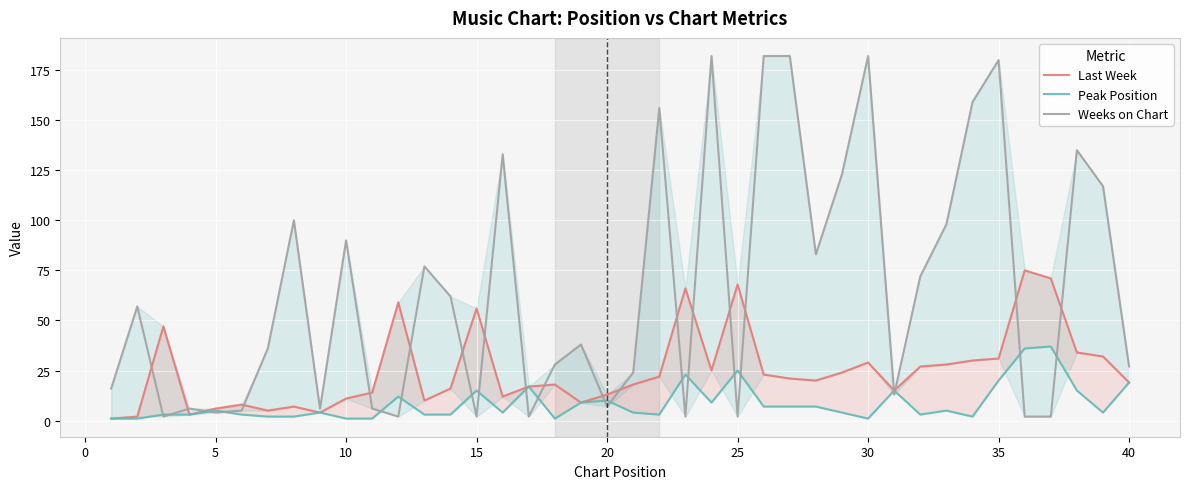

How many values in the Last Week series are below 20?

20